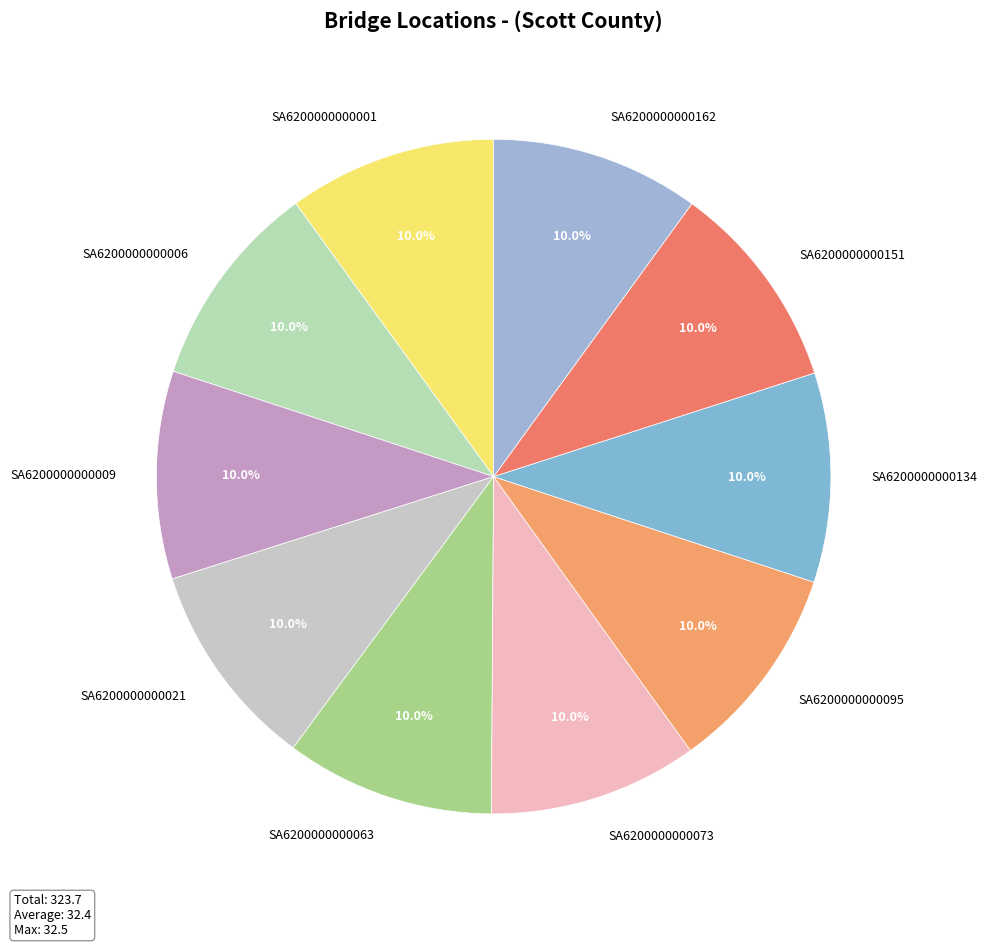

Is the sum of SA6200000000134 and SA6200000000006 greater than half?

No